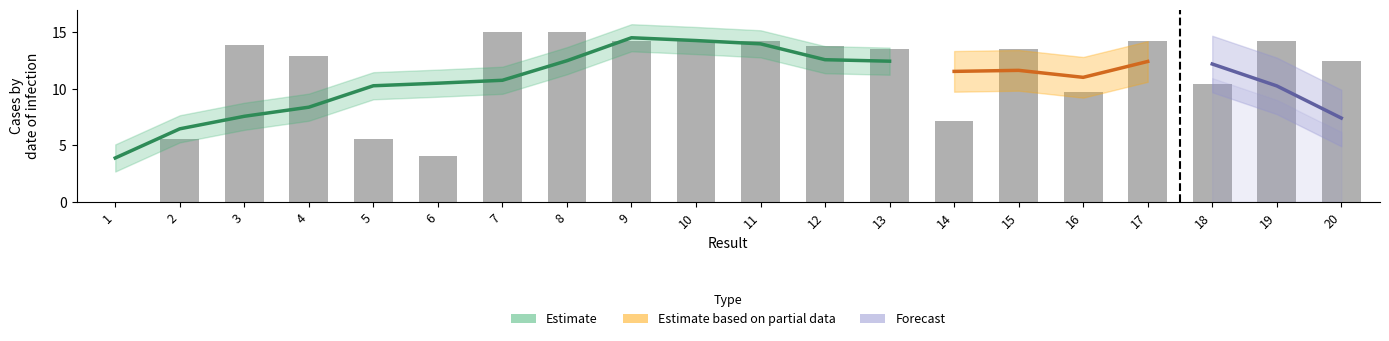

Reading left to right, extract all data points from this chart.

0.0	5.5	13.9	12.9	5.5	4.0	15.0	15.0	14.2	14.2	14.2	13.8	13.5	7.2	13.5	9.7	14.2	10.4	14.2	12.4